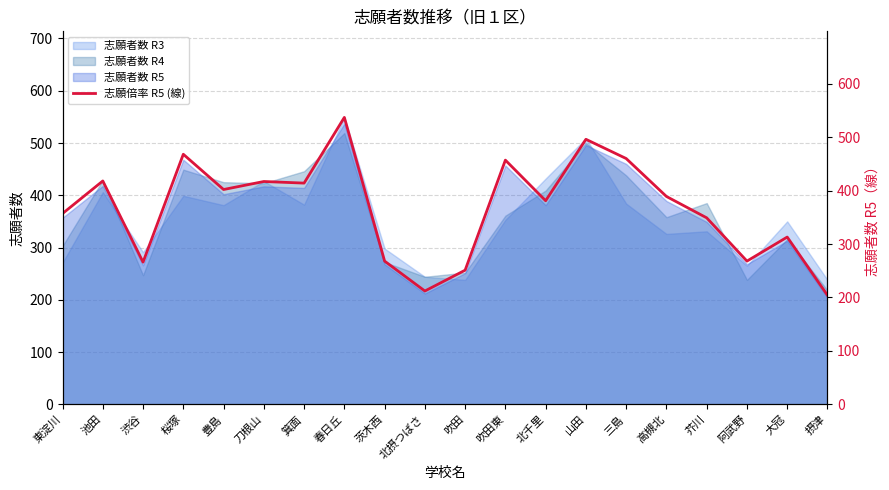

The value at 山田 is 651. True or false?

False